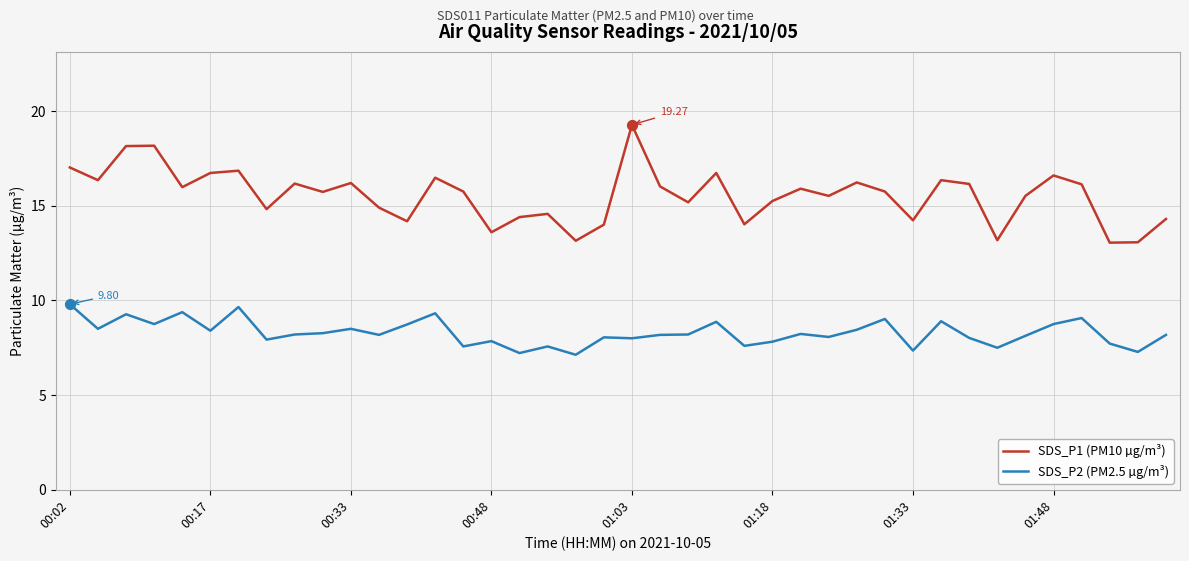

Which series has the largest total across all categories?

SDS_P1 (PM10 µg/m³)